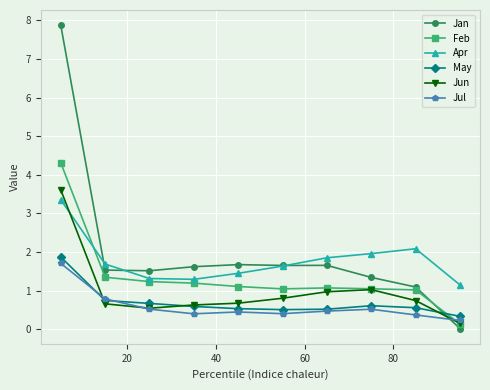

How many times do May and Jan cross each other?

1